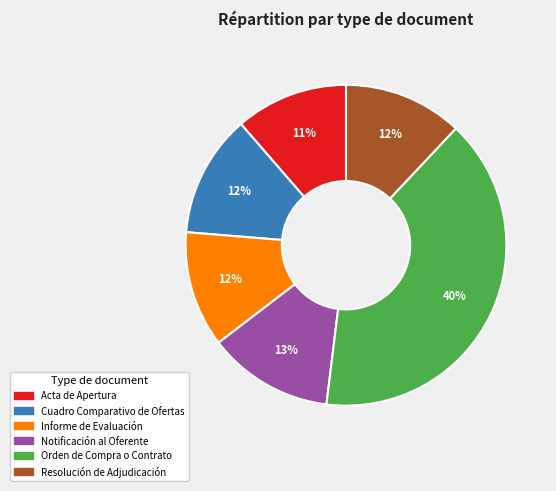

How many segments does this pie chart have?

6